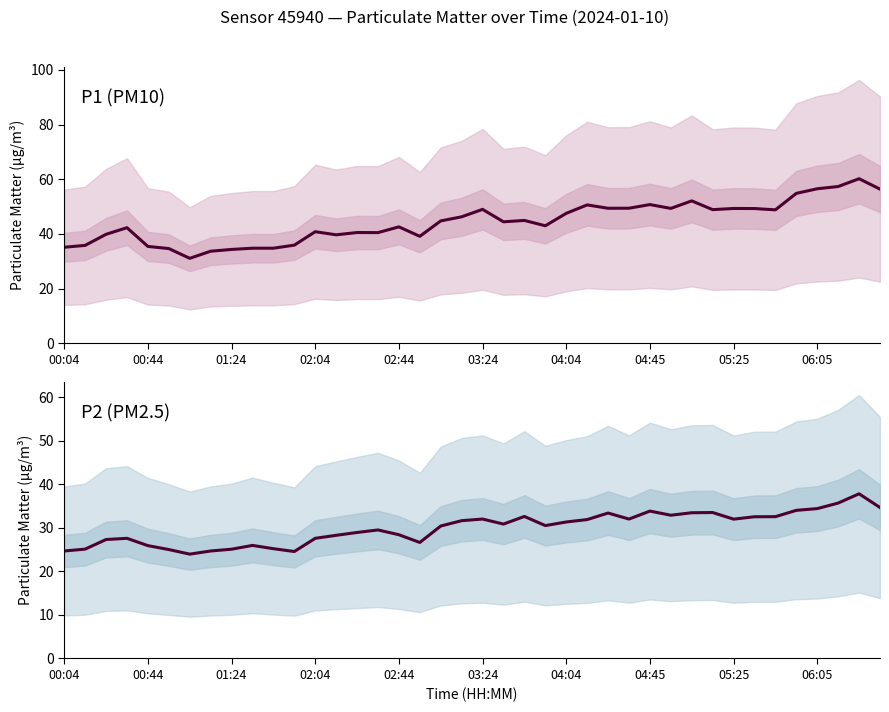

What is the difference between the P1 values at 04:04 and 05:25?

1.8